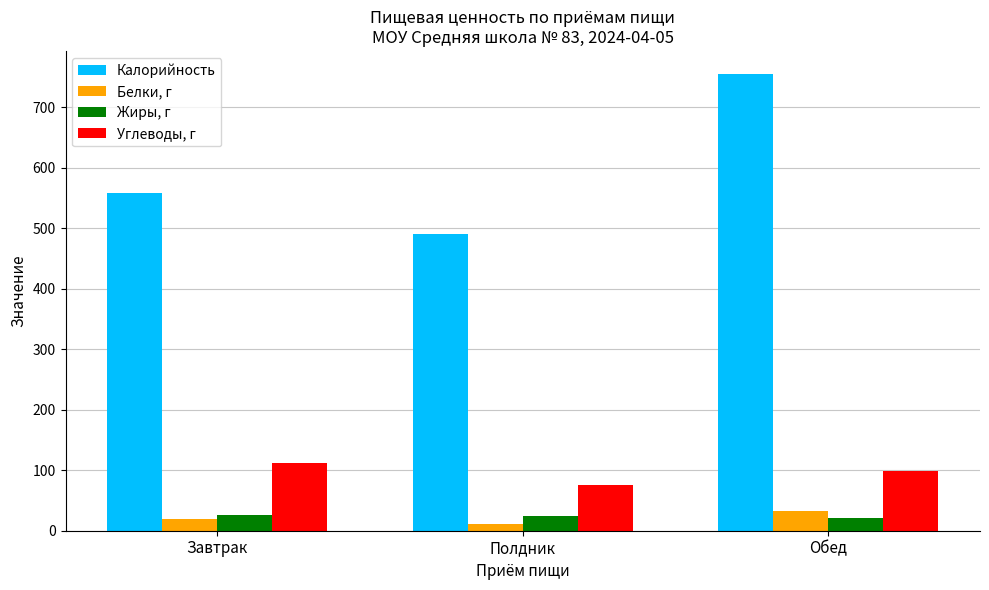

What are all the series names shown in the legend?

Калорийность, Белки, г, Жиры, г, Углеводы, г